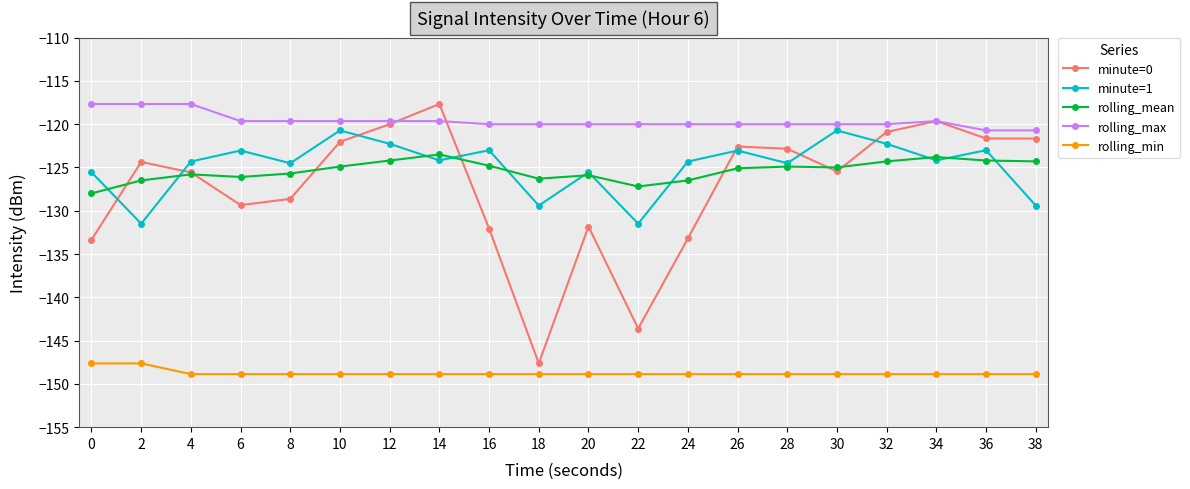

Which series has the widest spread of values?

minute=0